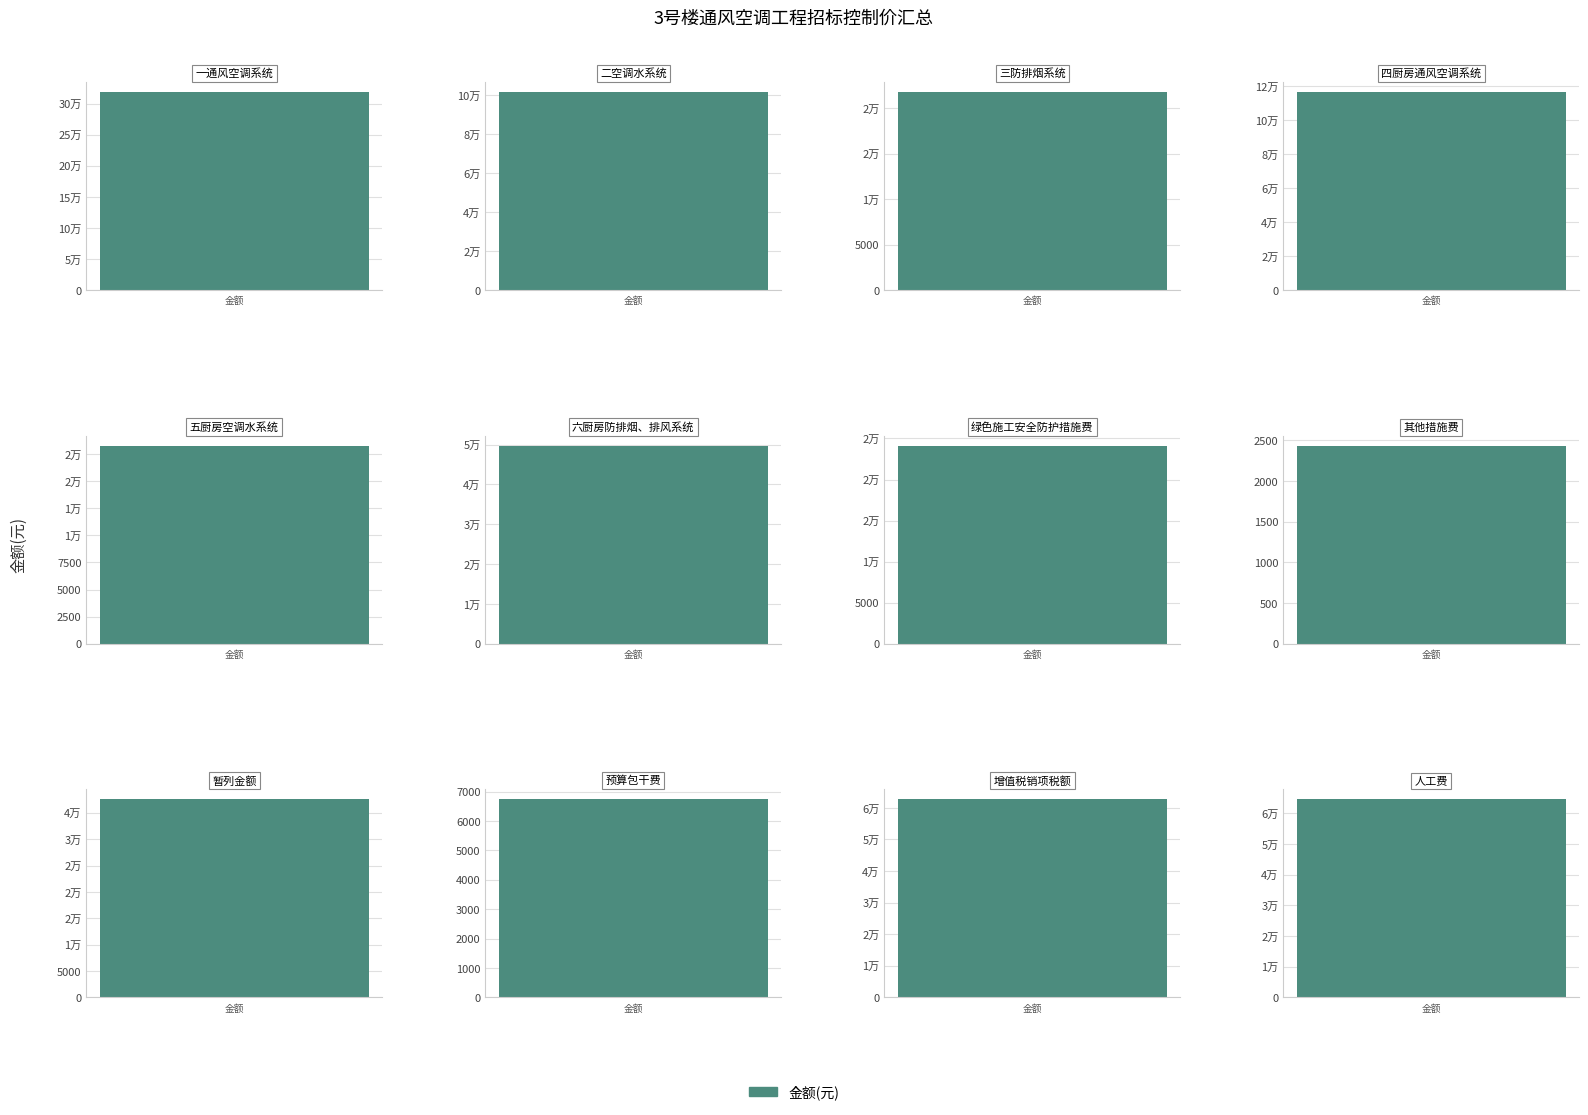

Where does the data first go above 49734?

一通风空调系统